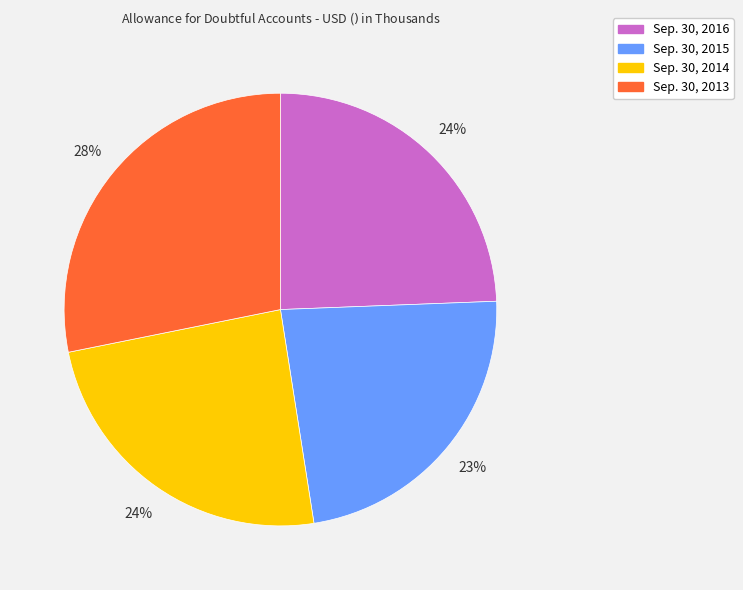

To the nearest percent, what is the difference between the Sep. 30, 2013 and Sep. 30, 2015 slice percentages?

5%